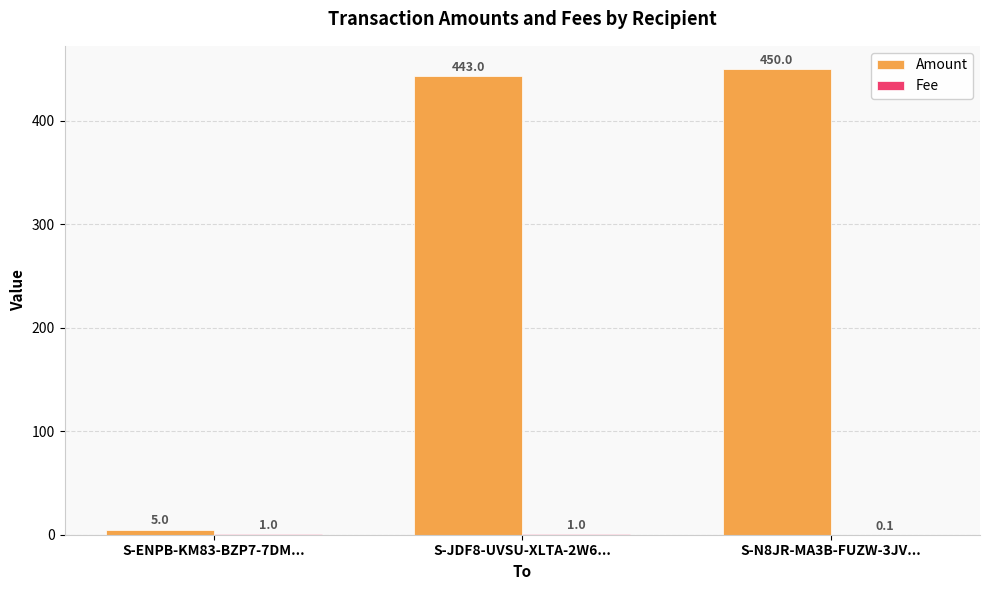

At which category does the chart reach its peak across all series?

S-N8JR-MA3B-FUZW-3JV...